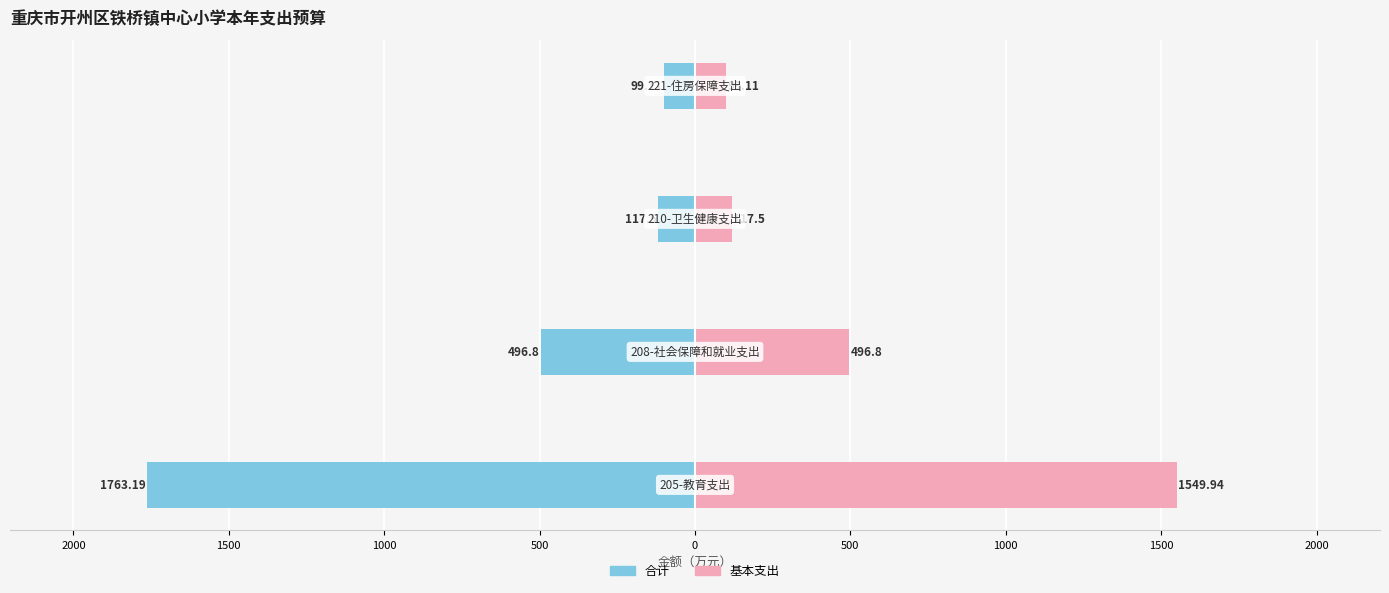

How many bars are there in each group?

2